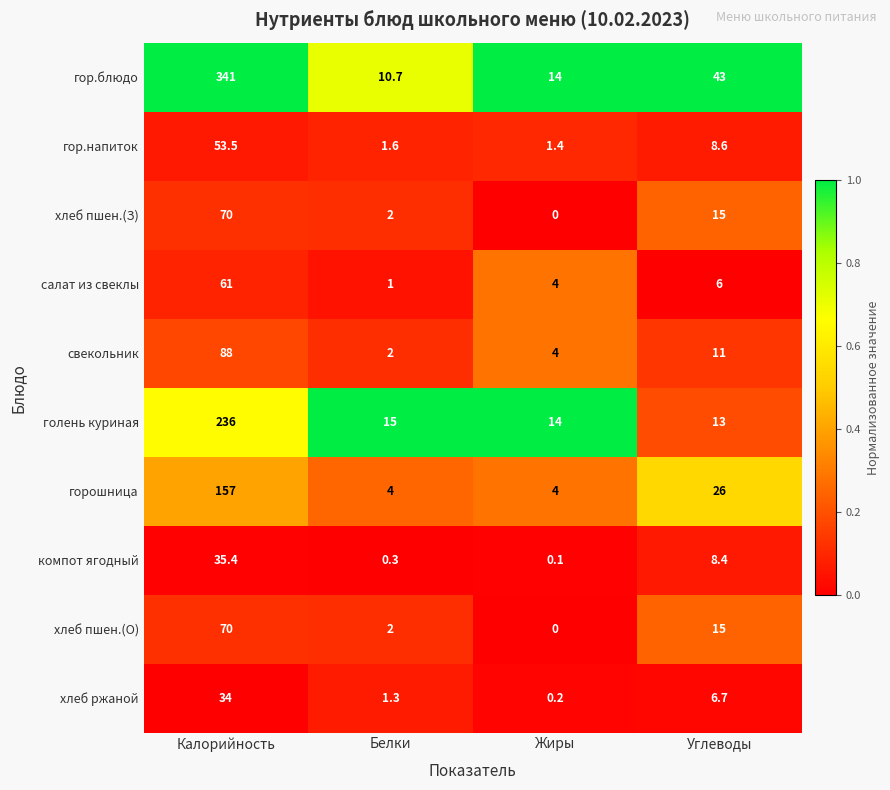

Which label corresponds to the largest value in the chart?

Калорийность